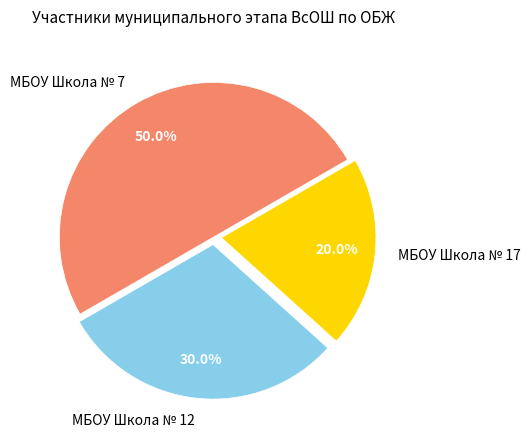

To the nearest percent, what is the combined percentage of МБОУ Школа № 12 and МБОУ Школа № 7?

80%